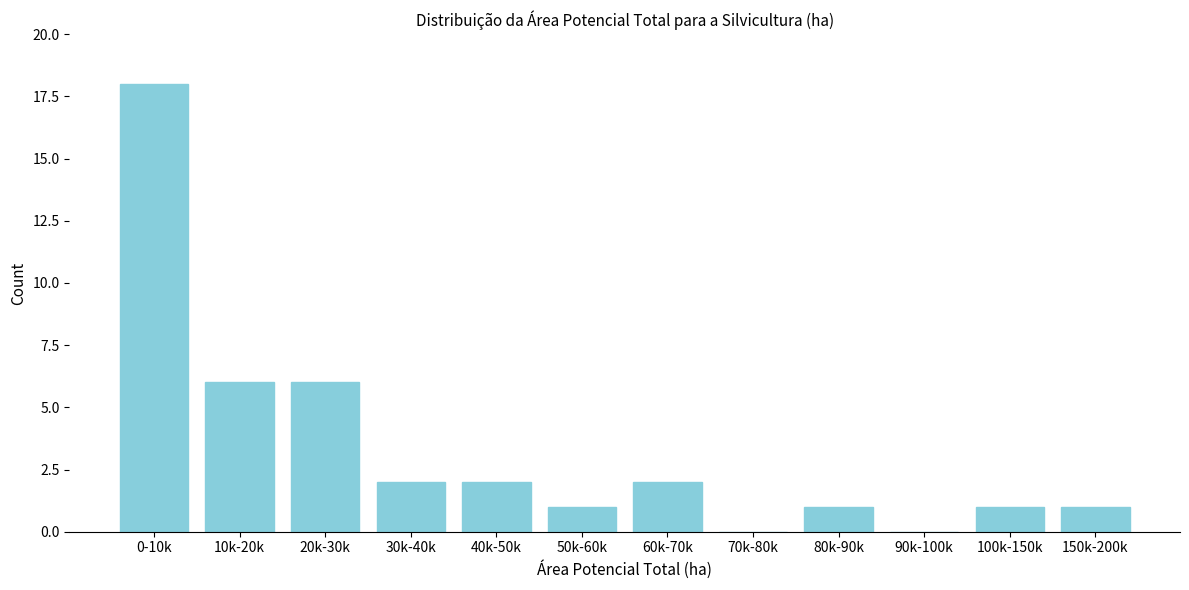

Reading left to right, transcribe all the data shown in this chart.

0-10k=18	10k-20k=6	20k-30k=6	30k-40k=2	40k-50k=2	50k-60k=1	60k-70k=2	70k-80k=0	80k-90k=1	90k-100k=0	100k-150k=1	150k-200k=1